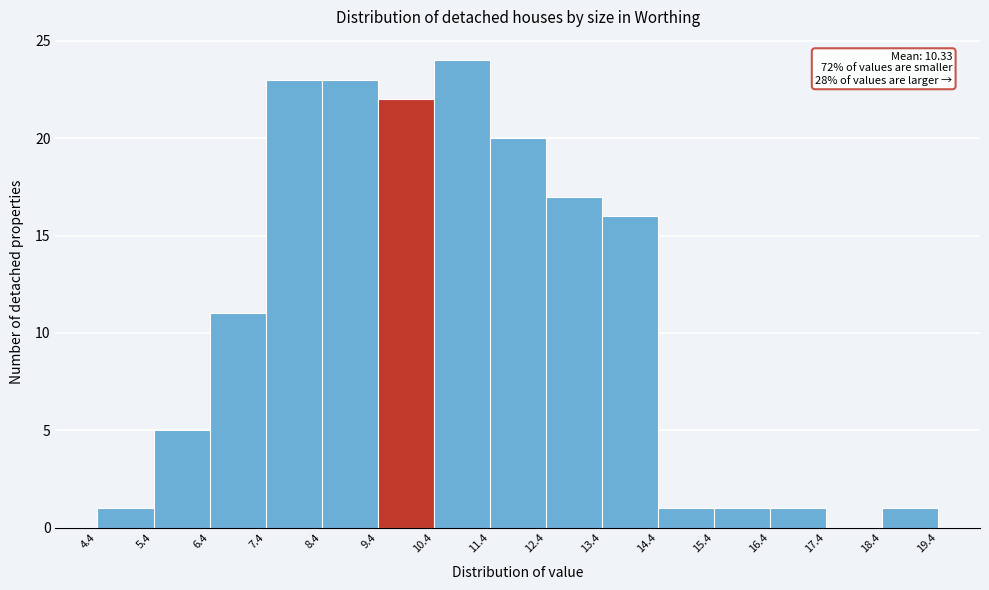

Over which range of the x-axis is the bar tallest?

10.4 to 11.4